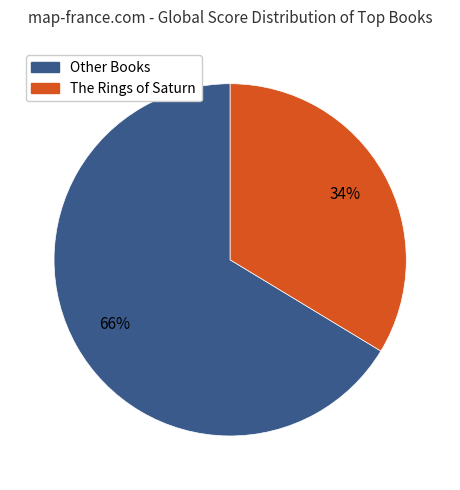

To the nearest percent, what is the average slice percentage?

50%